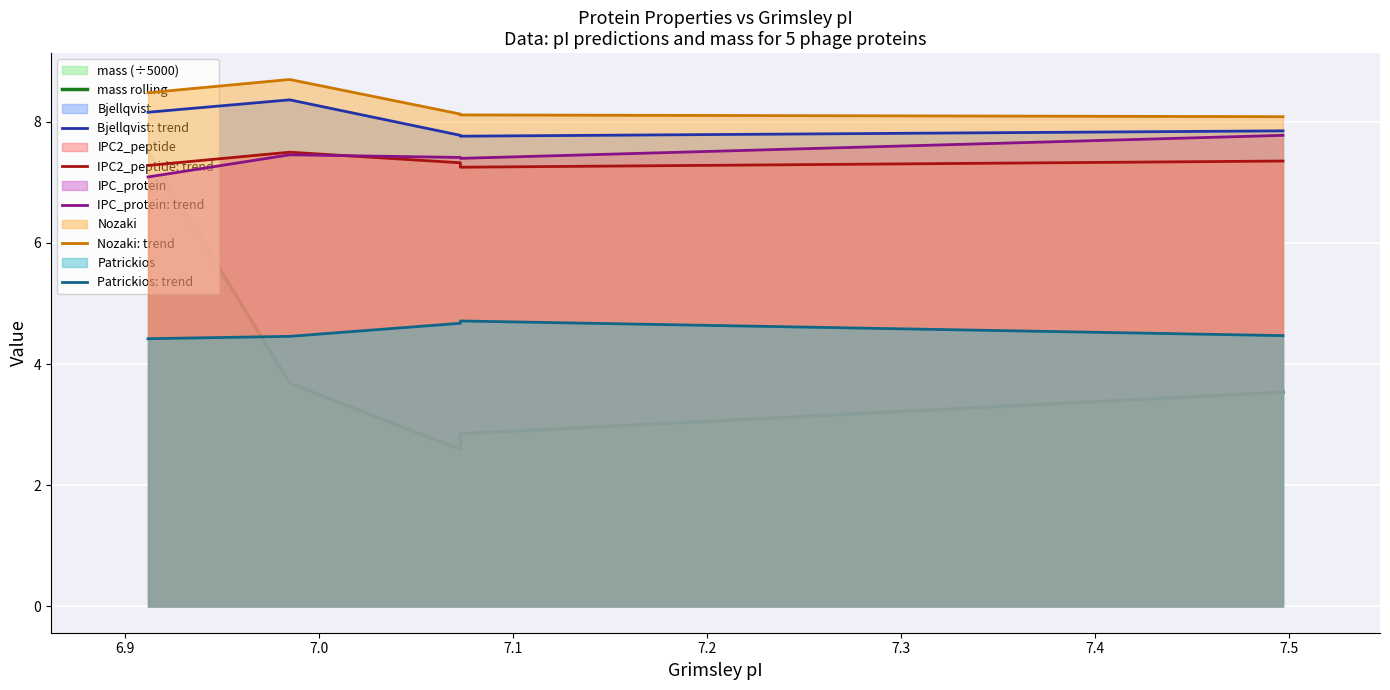

Reading right to left, what are all the values shown in this chart?

mass rolling: 3.5	2.8	2.6	3.7	7.5
Bjellqvist: trend: 7.8	7.8	7.8	8.4	8.2
IPC2_peptide: trend: 7.4	7.2	7.3	7.5	7.3
IPC_protein: trend: 7.8	7.4	7.4	7.5	7.1
Nozaki: trend: 8.1	8.1	8.1	8.7	8.5
Patrickios: trend: 4.5	4.7	4.7	4.5	4.4